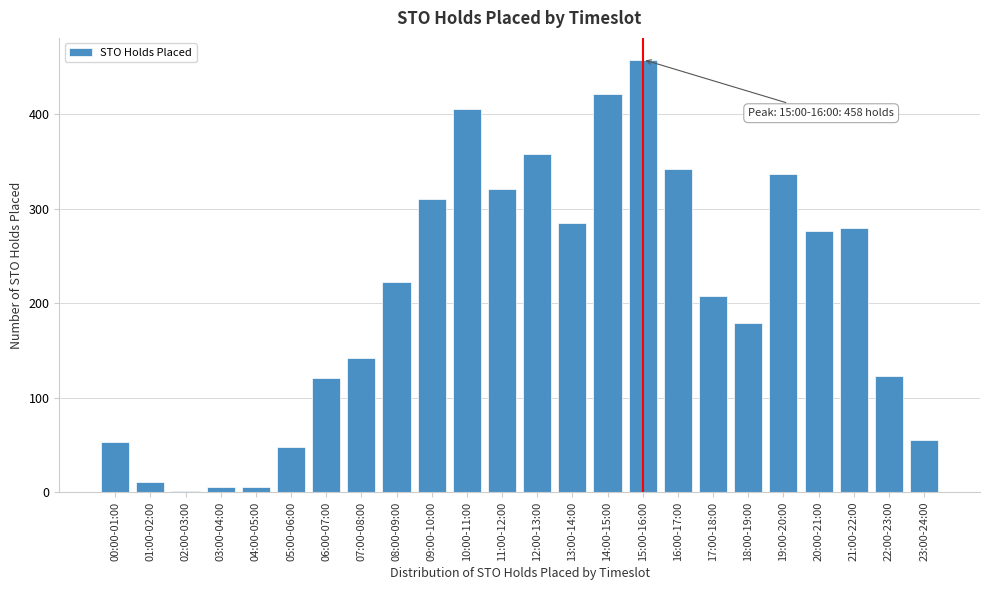

Reading left to right, what are all the values shown in this chart?

00:00-01:00=53	01:00-02:00=11	02:00-03:00=1	03:00-04:00=5	04:00-05:00=5	05:00-06:00=48	06:00-07:00=121	07:00-08:00=142	08:00-09:00=222	09:00-10:00=310	10:00-11:00=406	11:00-12:00=321	12:00-13:00=358	13:00-14:00=285	14:00-15:00=422	15:00-16:00=458	16:00-17:00=342	17:00-18:00=208	18:00-19:00=179	19:00-20:00=337	20:00-21:00=276	21:00-22:00=280	22:00-23:00=123	23:00-24:00=55